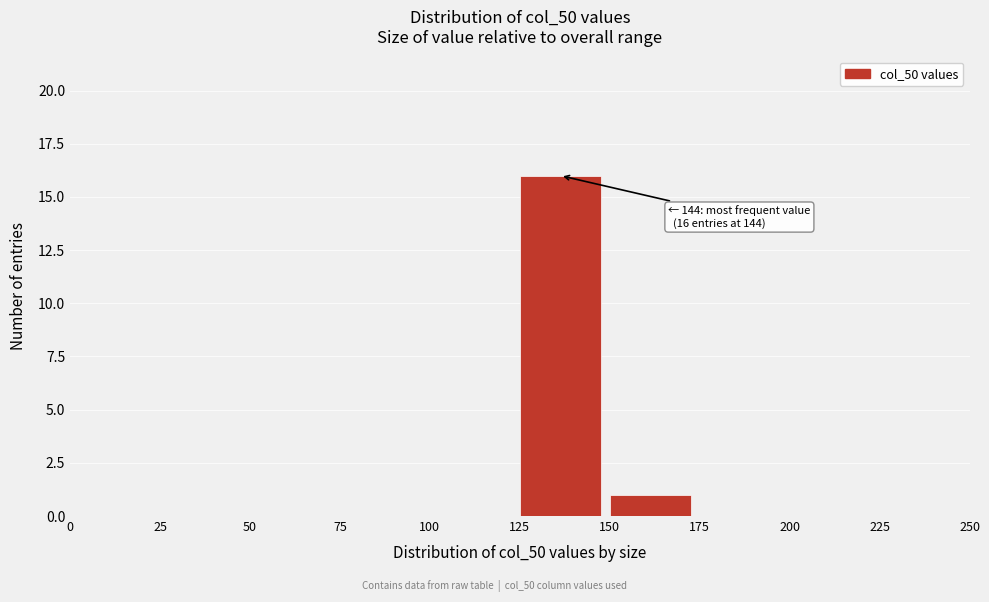

Which range on the x-axis has the tallest bar?

125 to 150